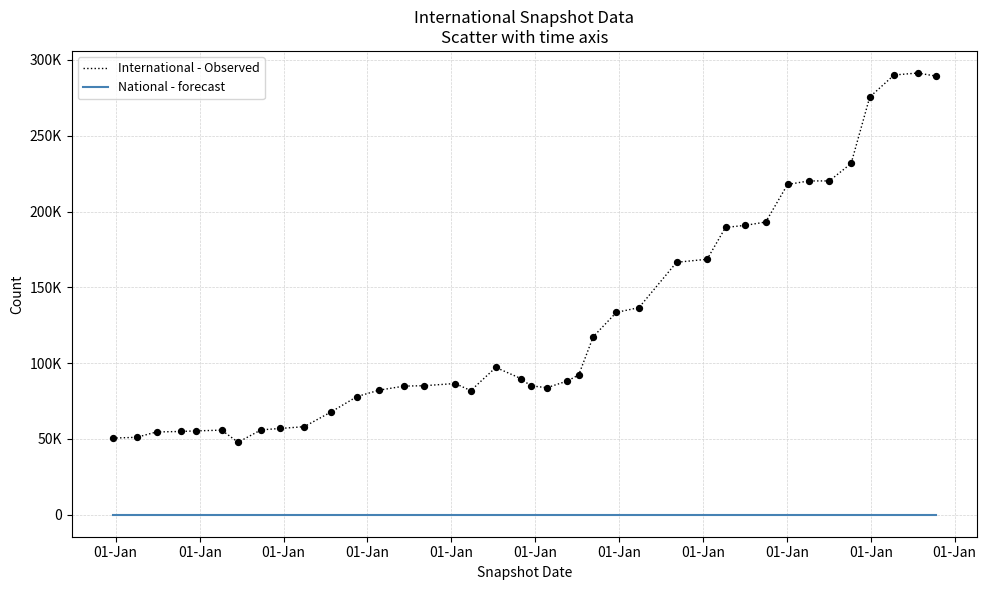

What are all the series names shown in the legend?

International - Observed, National - forecast